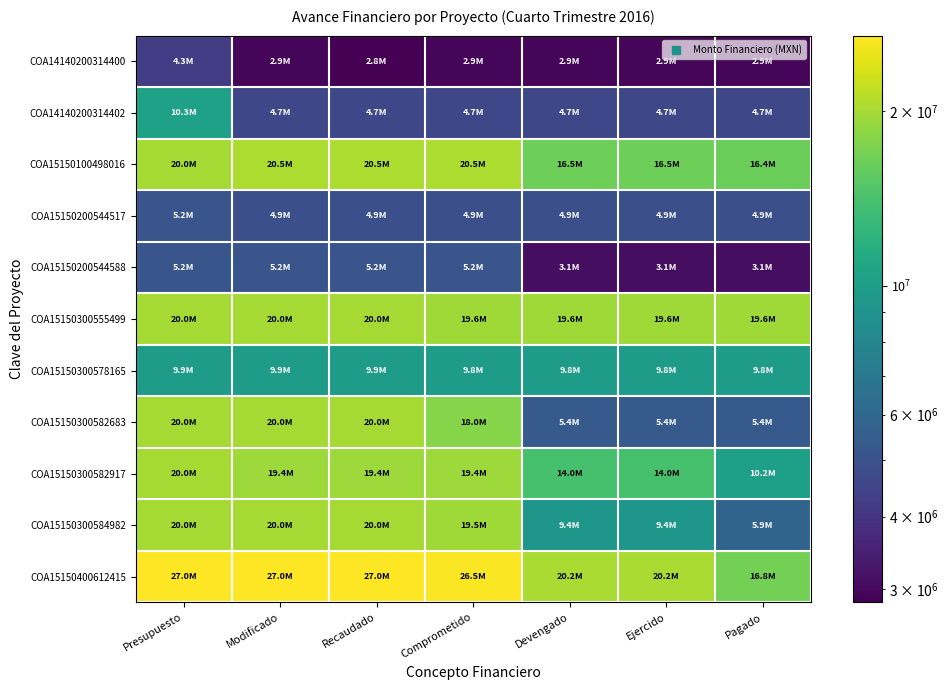

Rank the series by their maximum value, from lowest to highest.

COA14140200314400, COA15150200544517, COA15150200544588, COA15150300578165, COA14140200314402, COA15150300584982, COA15150300582917, COA15150300555499, COA15150300582683, COA15150100498016, COA15150400612415